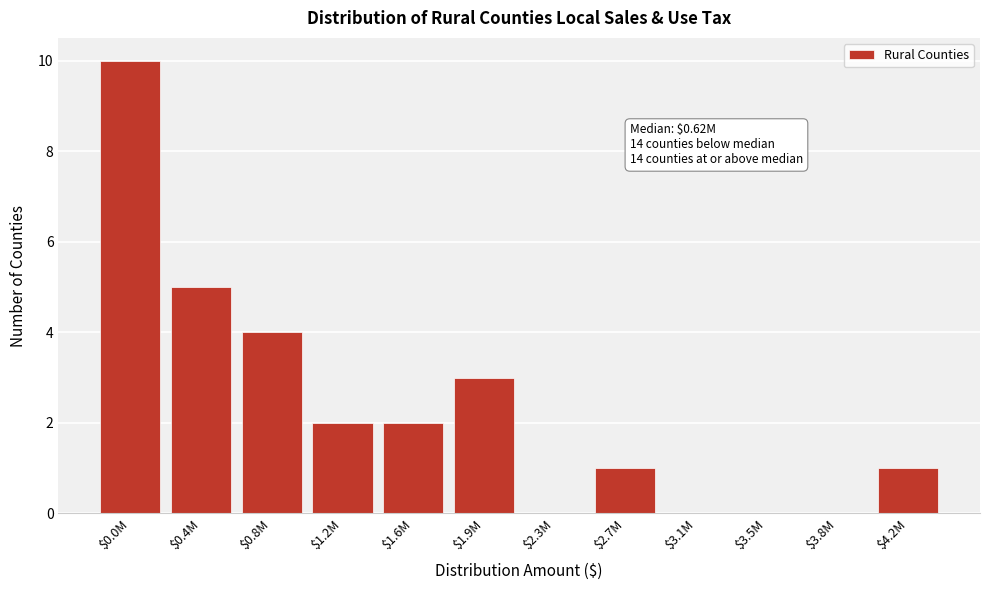

At which category does the chart reach its peak across all series?

$0.0M